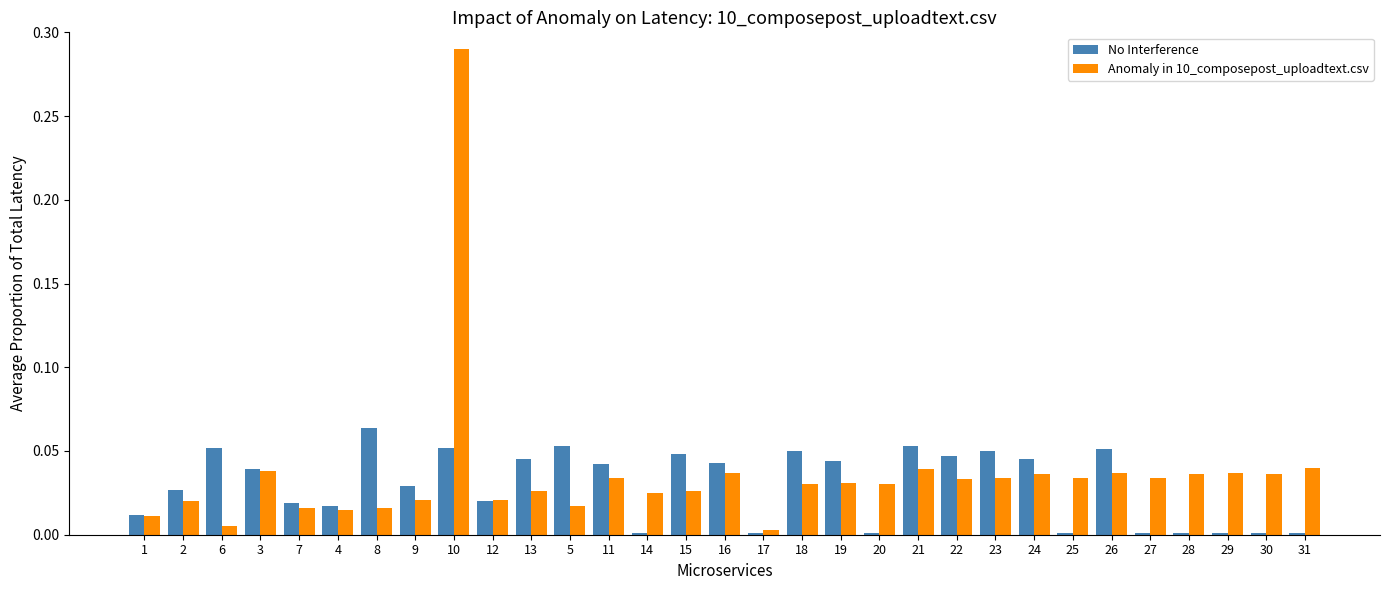

At which category is the sum across all series the highest?

10